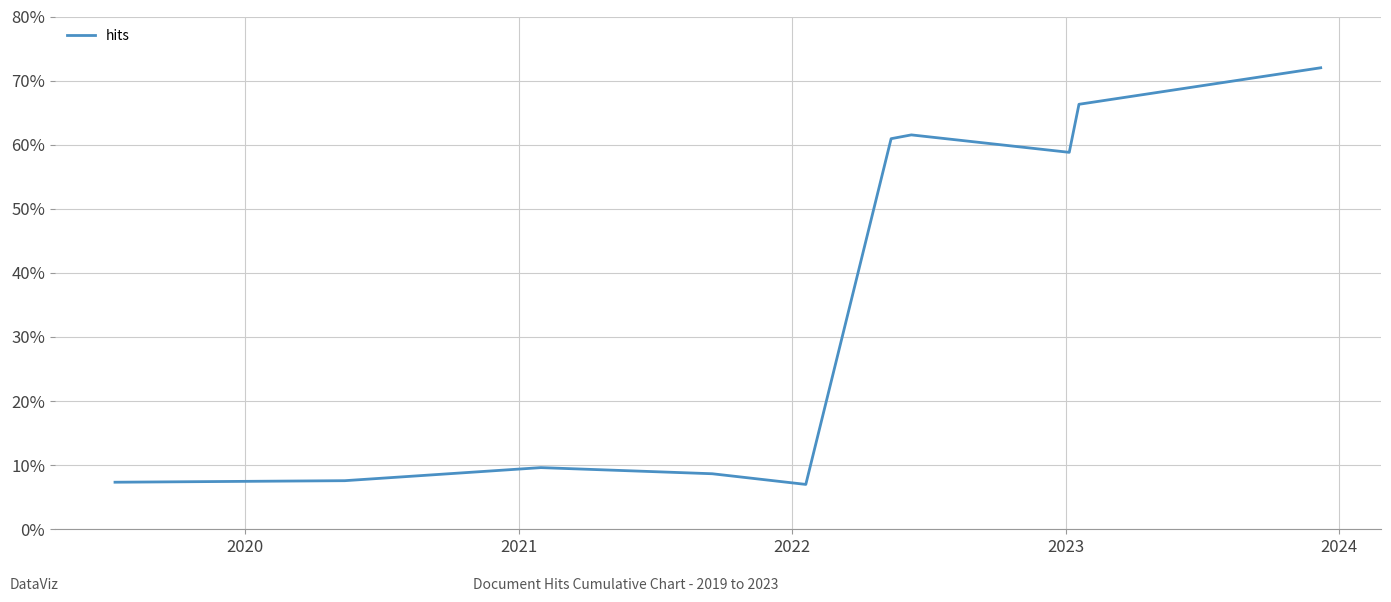

What is the greatest value displayed?

72.0